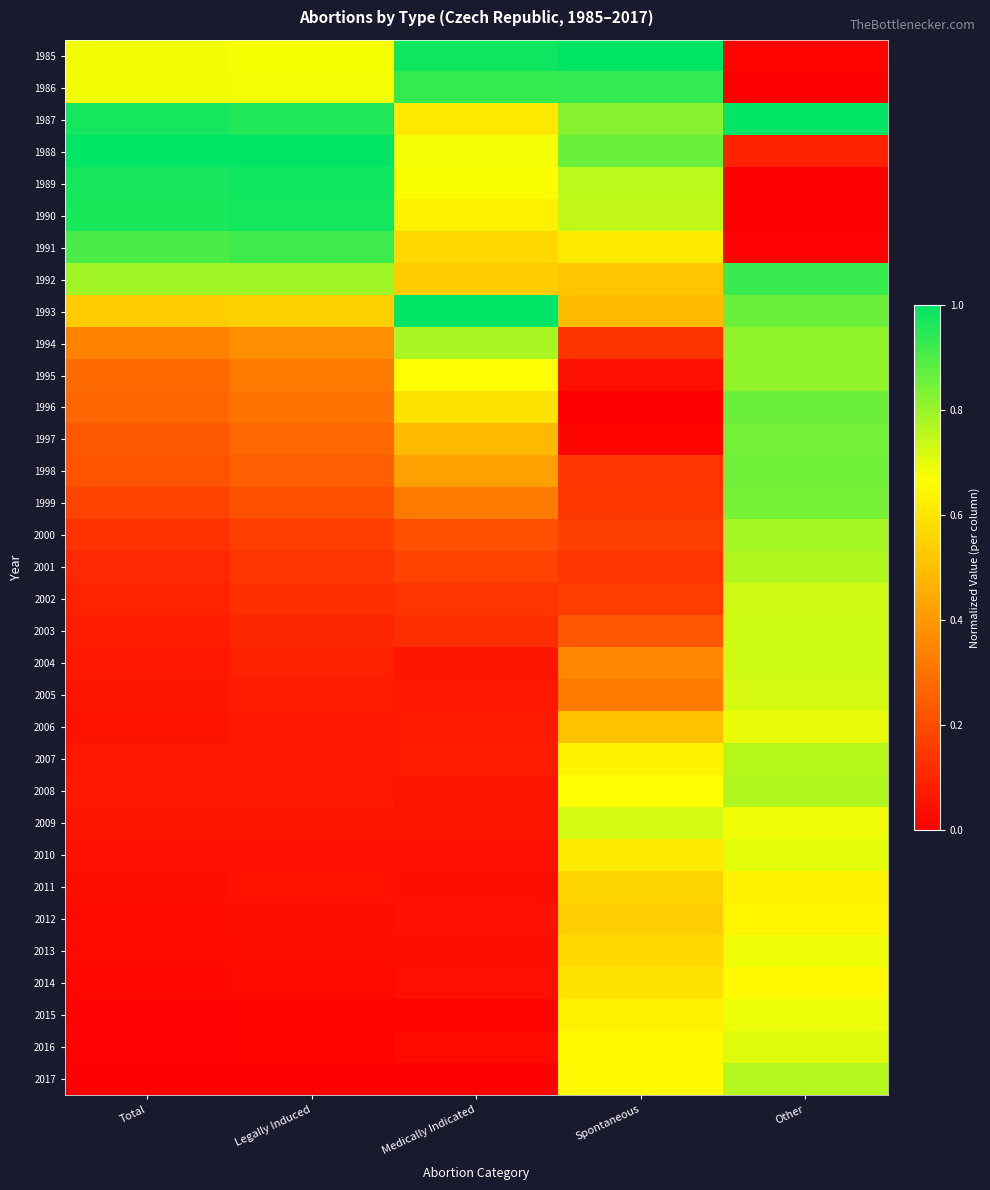

Reading left to right, what are all the values shown in this chart?

1985: Total=0.7	Legally Induced=0.7	Medically Indicated=1.0	Spontaneous=1.0	Other=0.0
1986: Total=0.7	Legally Induced=0.7	Medically Indicated=0.9	Spontaneous=0.9	Other=0.0
1987: Total=1.0	Legally Induced=1.0	Medically Indicated=0.6	Spontaneous=0.8	Other=1.0
1988: Total=1.0	Legally Induced=1.0	Medically Indicated=0.7	Spontaneous=0.9	Other=0.1
1989: Total=1.0	Legally Induced=1.0	Medically Indicated=0.7	Spontaneous=0.8	Other=0.0
1990: Total=1.0	Legally Induced=1.0	Medically Indicated=0.6	Spontaneous=0.7	Other=0.0
1991: Total=0.9	Legally Induced=0.9	Medically Indicated=0.6	Spontaneous=0.6	Other=0.0
1992: Total=0.8	Legally Induced=0.8	Medically Indicated=0.5	Spontaneous=0.5	Other=0.9
1993: Total=0.5	Legally Induced=0.5	Medically Indicated=1.0	Spontaneous=0.5	Other=0.9
1994: Total=0.3	Legally Induced=0.4	Medically Indicated=0.8	Spontaneous=0.1	Other=0.8
1995: Total=0.3	Legally Induced=0.3	Medically Indicated=0.7	Spontaneous=0.0	Other=0.8
1996: Total=0.3	Legally Induced=0.3	Medically Indicated=0.6	Spontaneous=0.0	Other=0.9
1997: Total=0.2	Legally Induced=0.3	Medically Indicated=0.5	Spontaneous=0.0	Other=0.8
1998: Total=0.2	Legally Induced=0.2	Medically Indicated=0.4	Spontaneous=0.1	Other=0.9
1999: Total=0.2	Legally Induced=0.2	Medically Indicated=0.3	Spontaneous=0.1	Other=0.8
2000: Total=0.1	Legally Induced=0.2	Medically Indicated=0.2	Spontaneous=0.2	Other=0.8
2001: Total=0.1	Legally Induced=0.1	Medically Indicated=0.2	Spontaneous=0.1	Other=0.8
2002: Total=0.1	Legally Induced=0.1	Medically Indicated=0.1	Spontaneous=0.2	Other=0.7
2003: Total=0.1	Legally Induced=0.1	Medically Indicated=0.1	Spontaneous=0.2	Other=0.7
2004: Total=0.1	Legally Induced=0.1	Medically Indicated=0.1	Spontaneous=0.4	Other=0.7
2005: Total=0.1	Legally Induced=0.1	Medically Indicated=0.1	Spontaneous=0.3	Other=0.7
2006: Total=0.1	Legally Induced=0.1	Medically Indicated=0.1	Spontaneous=0.5	Other=0.7
2007: Total=0.1	Legally Induced=0.1	Medically Indicated=0.1	Spontaneous=0.6	Other=0.8
2008: Total=0.1	Legally Induced=0.1	Medically Indicated=0.1	Spontaneous=0.7	Other=0.8
2009: Total=0.1	Legally Induced=0.1	Medically Indicated=0.1	Spontaneous=0.7	Other=0.7
2010: Total=0.0	Legally Induced=0.0	Medically Indicated=0.0	Spontaneous=0.6	Other=0.7
2011: Total=0.0	Legally Induced=0.0	Medically Indicated=0.0	Spontaneous=0.6	Other=0.6
2012: Total=0.0	Legally Induced=0.0	Medically Indicated=0.0	Spontaneous=0.5	Other=0.6
2013: Total=0.0	Legally Induced=0.0	Medically Indicated=0.0	Spontaneous=0.6	Other=0.7
2014: Total=0.0	Legally Induced=0.0	Medically Indicated=0.0	Spontaneous=0.6	Other=0.7
2015: Total=0.0	Legally Induced=0.0	Medically Indicated=0.0	Spontaneous=0.6	Other=0.7
2016: Total=0.0	Legally Induced=0.0	Medically Indicated=0.0	Spontaneous=0.7	Other=0.7
2017: Total=0.0	Legally Induced=0.0	Medically Indicated=0.0	Spontaneous=0.7	Other=0.8